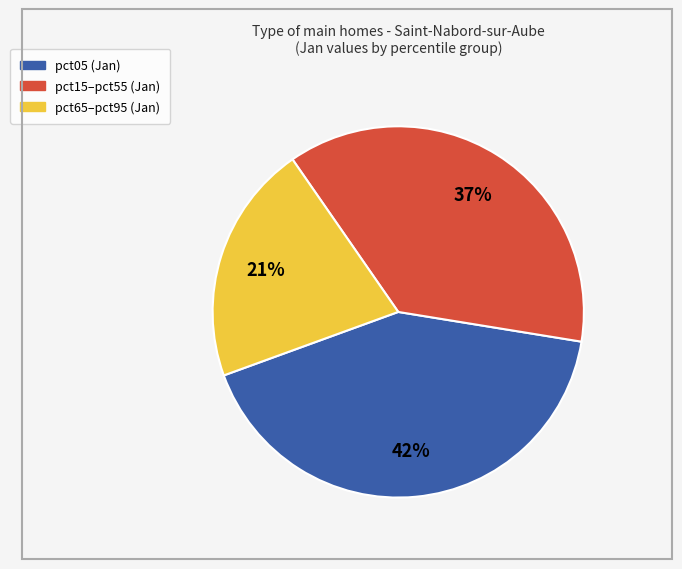

Is there any slice that represents more than half of the pie?

No